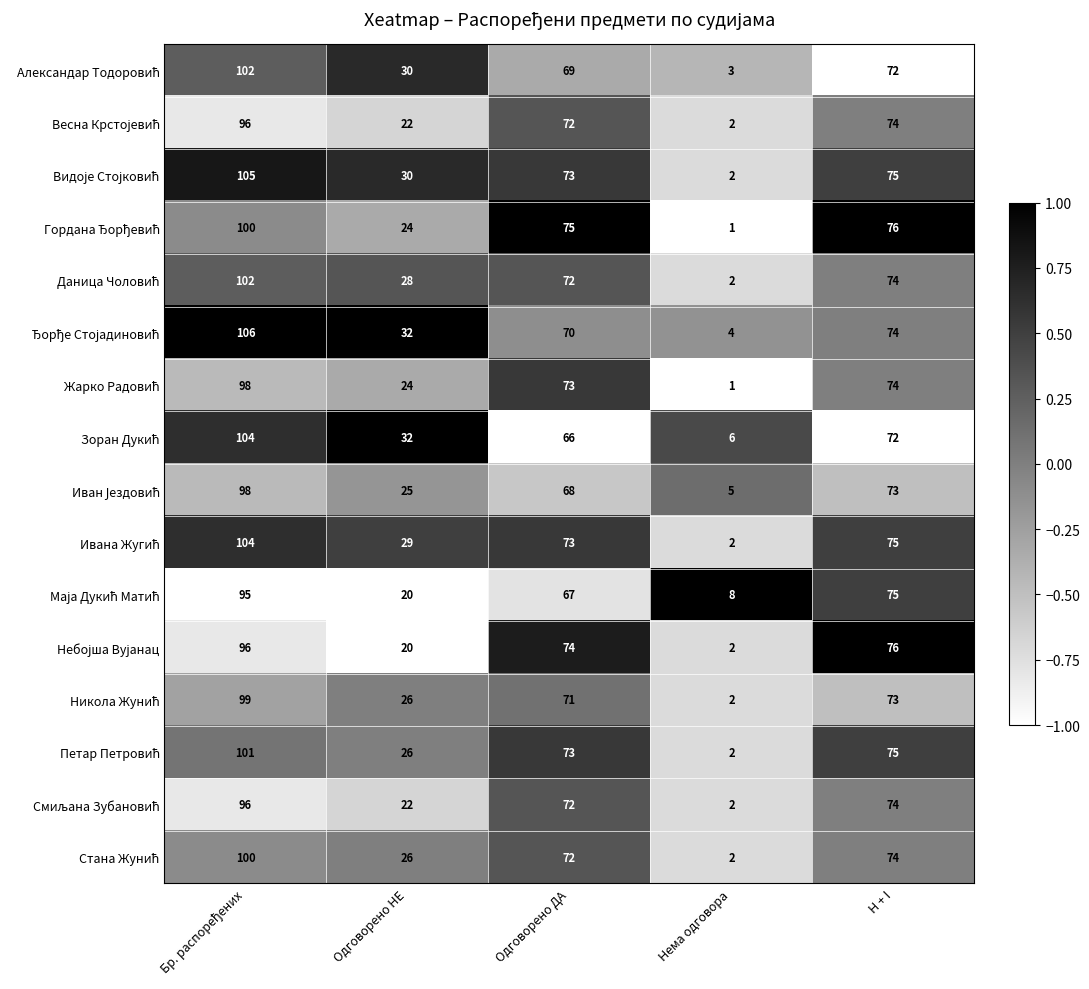

What is the total value across all series at Нема одговора?

46